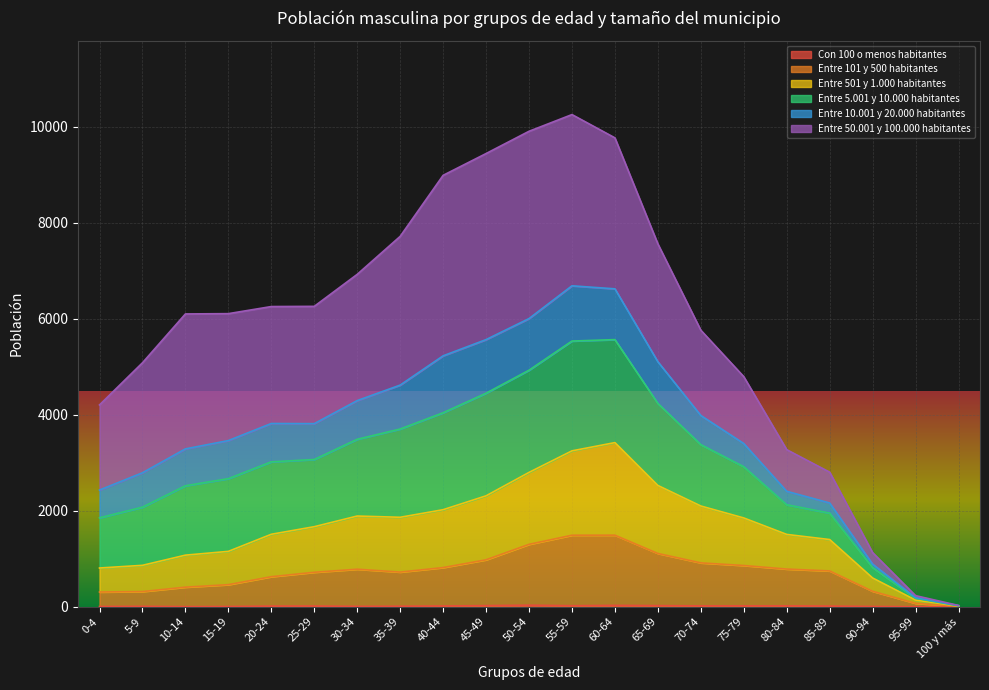

Does the chart display data point markers on the line(s)?

No